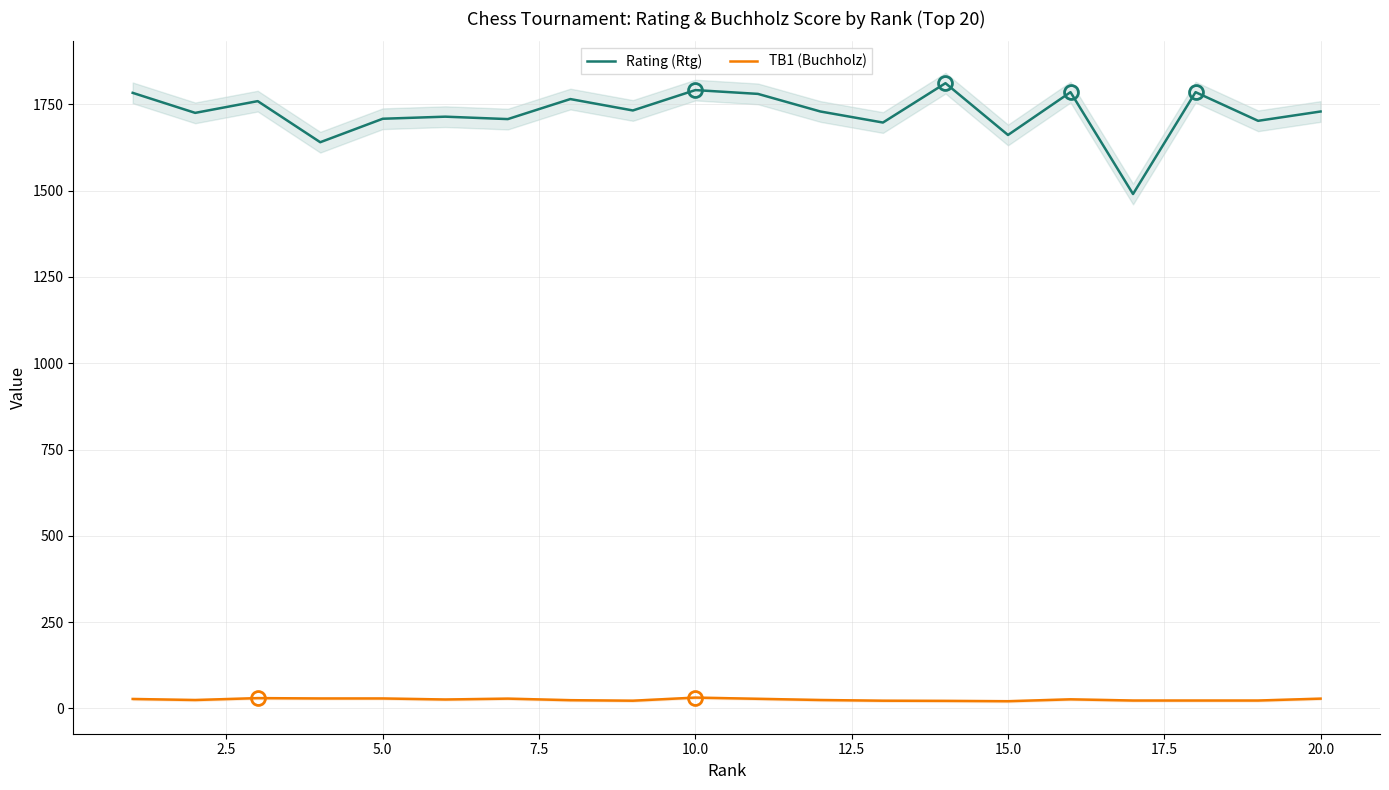

True or false: Rating (Rtg) and TB1 (Buchholz) intersect in this chart.

False